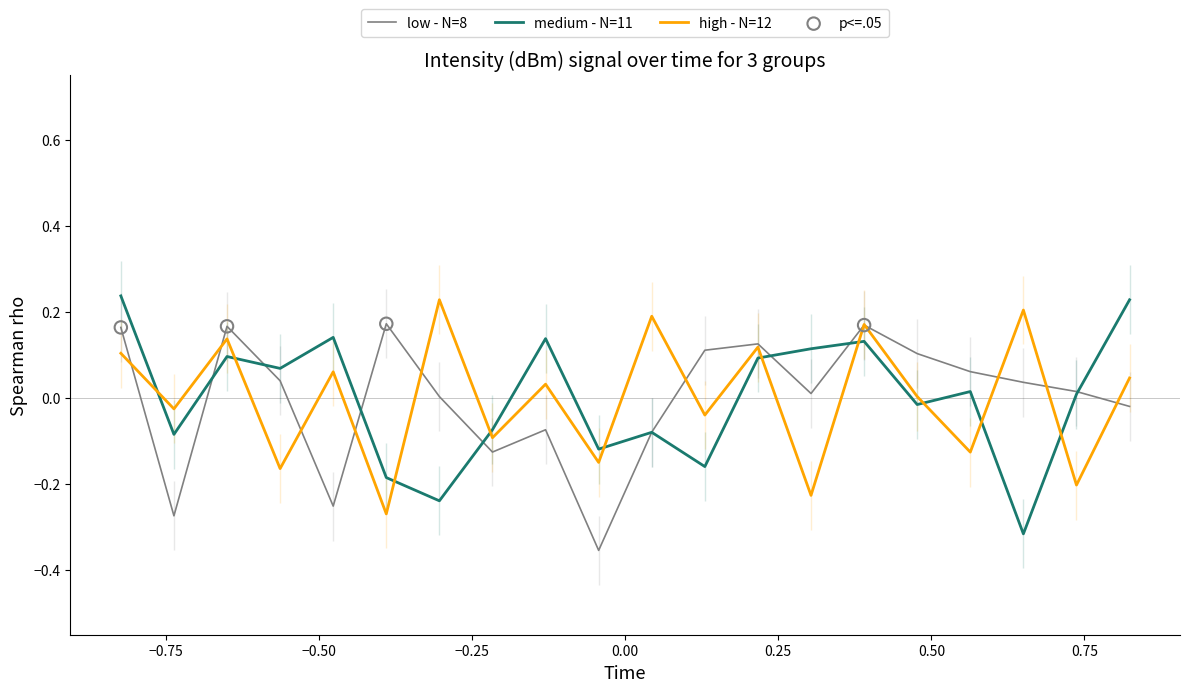

How many intersections are there between medium - N=11 and high - N=12?

10